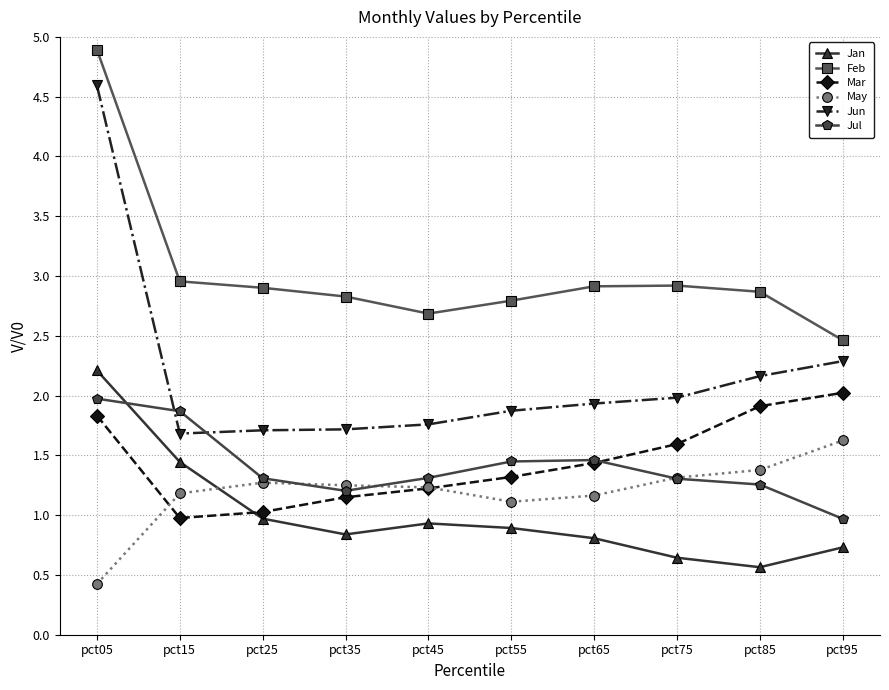

True or false: Feb and May cross at least once.

False